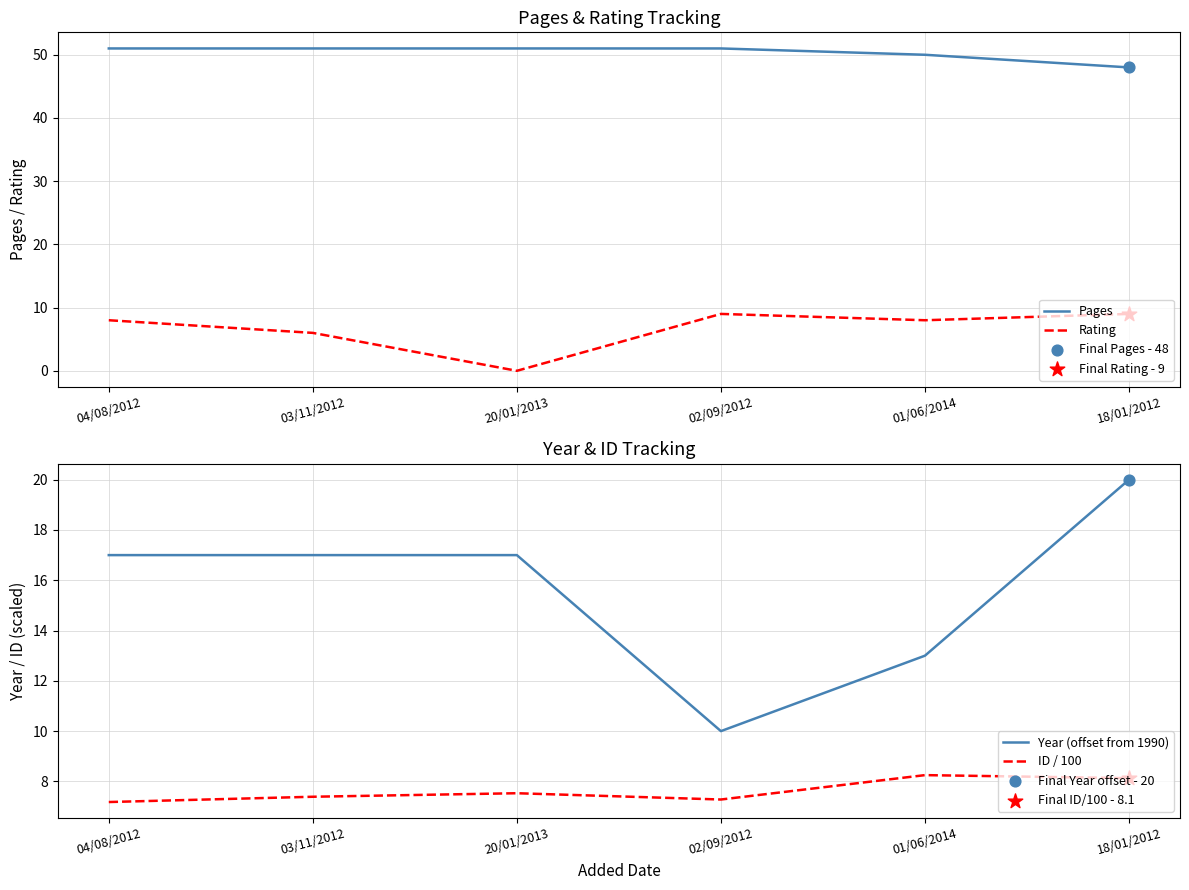

Is the value of ID / 100 at 02/09/2012 greater than the value of Rating at 01/06/2014?

No